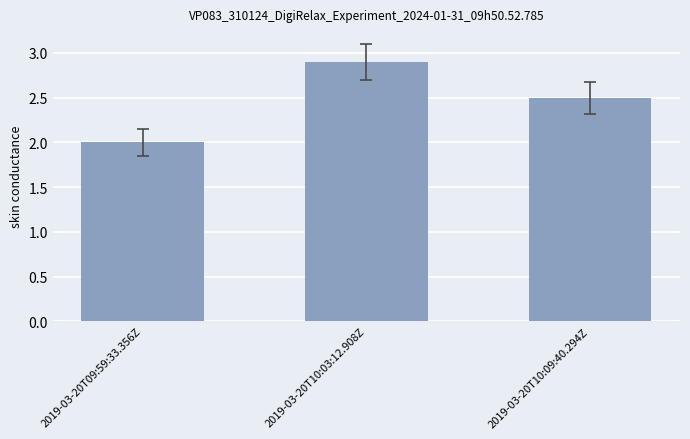

The value at 2019-03-20T10:03:12.908Z is 1.4. True or false?

False